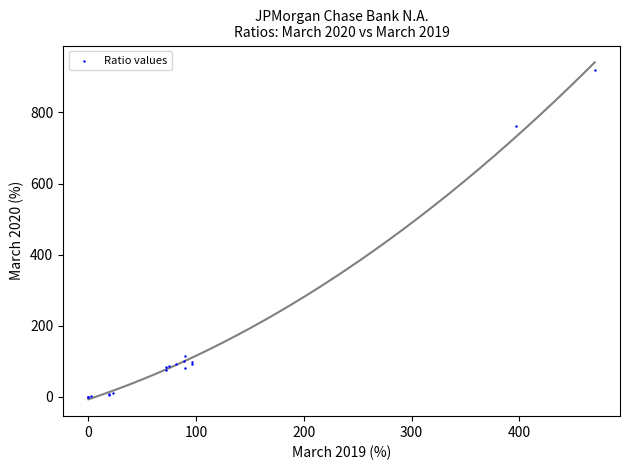

What Y value in the scatter plot is closest to 459?

763.1